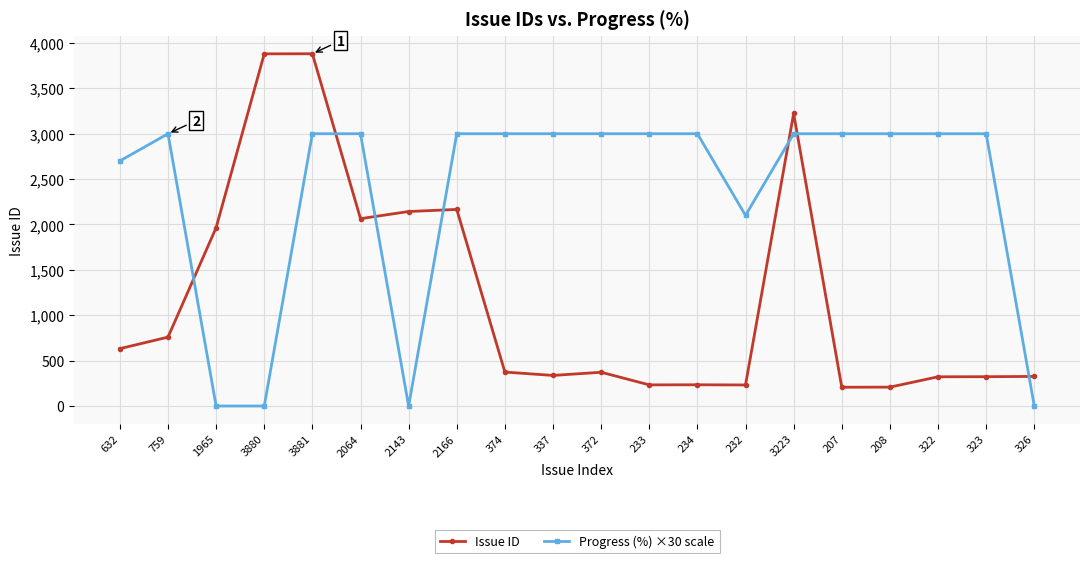

What are all the series names shown in the legend?

Issue ID, Progress (%) ×30 scale